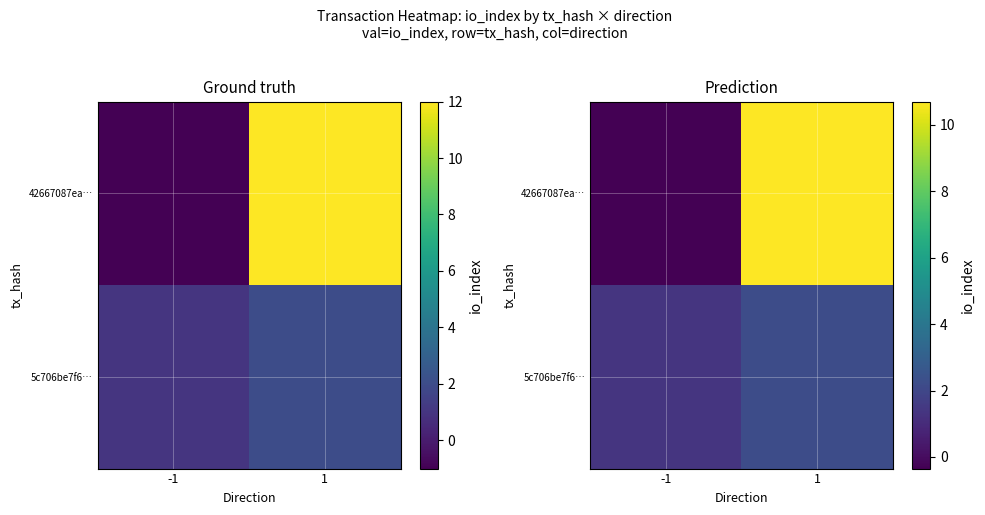

How many values in the 5c706be7f6… series exceed 2?

1